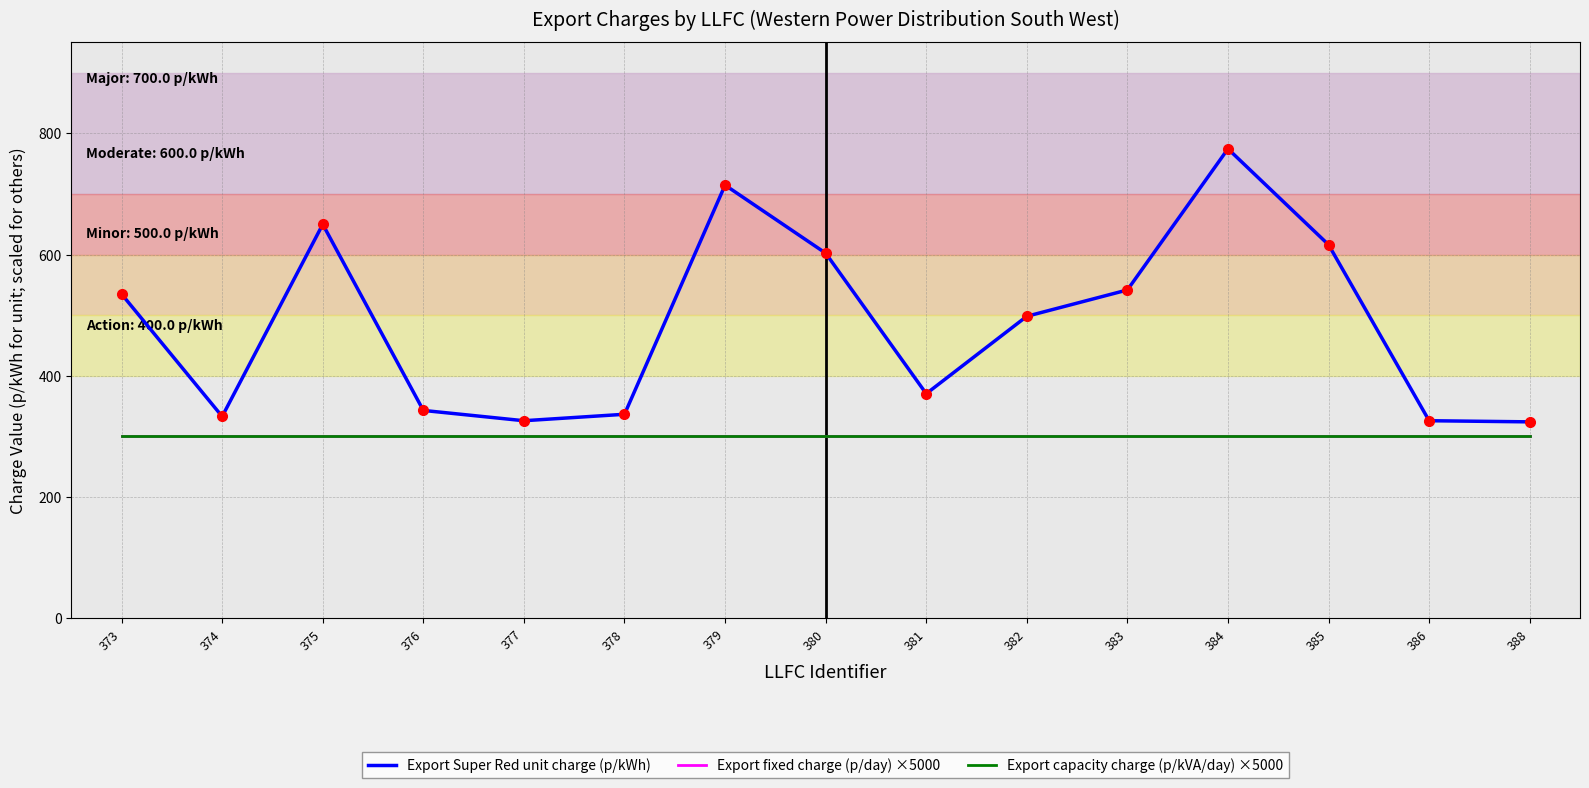

At 384, list the series in order from largest to smallest.

Export Super Red unit charge (p/kWh), Export fixed charge (p/day) ×5000, Export capacity charge (p/kVA/day) ×5000